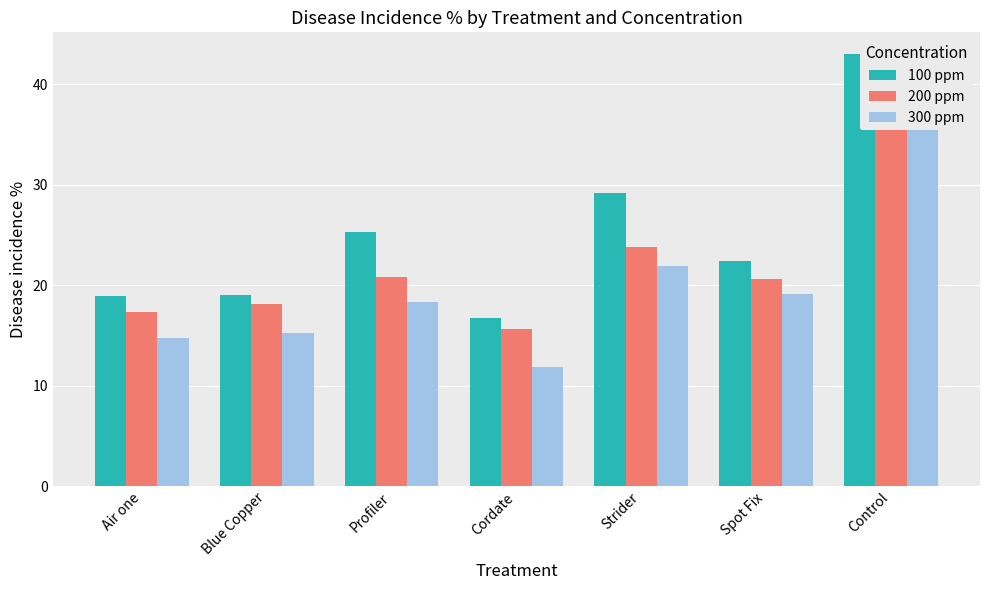

The 100 ppm series shows 37.6 at Profiler. True or false?

False